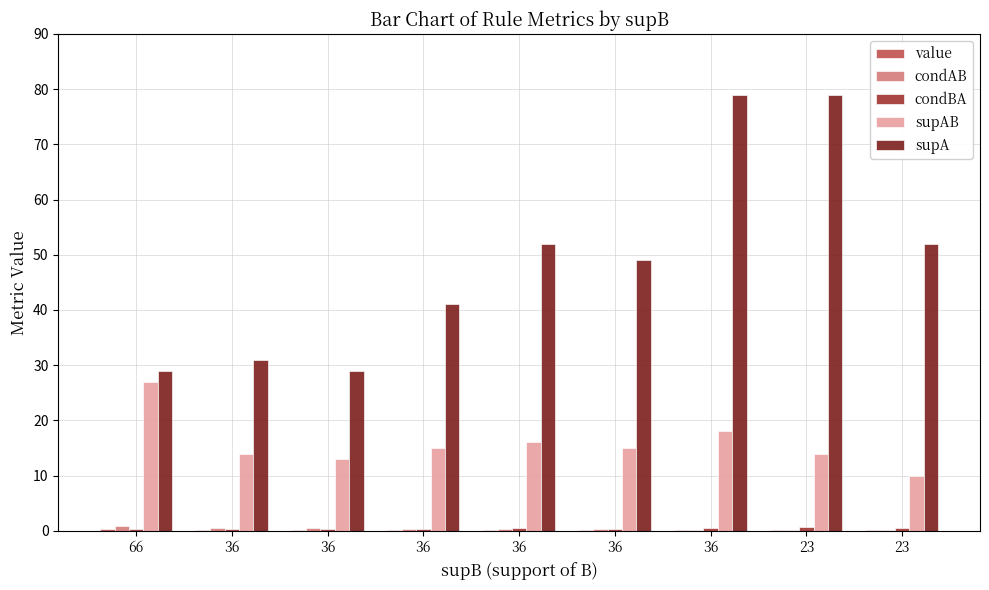

Rank the series by their maximum value, from highest to lowest.

supA, supAB, condAB, condBA, value